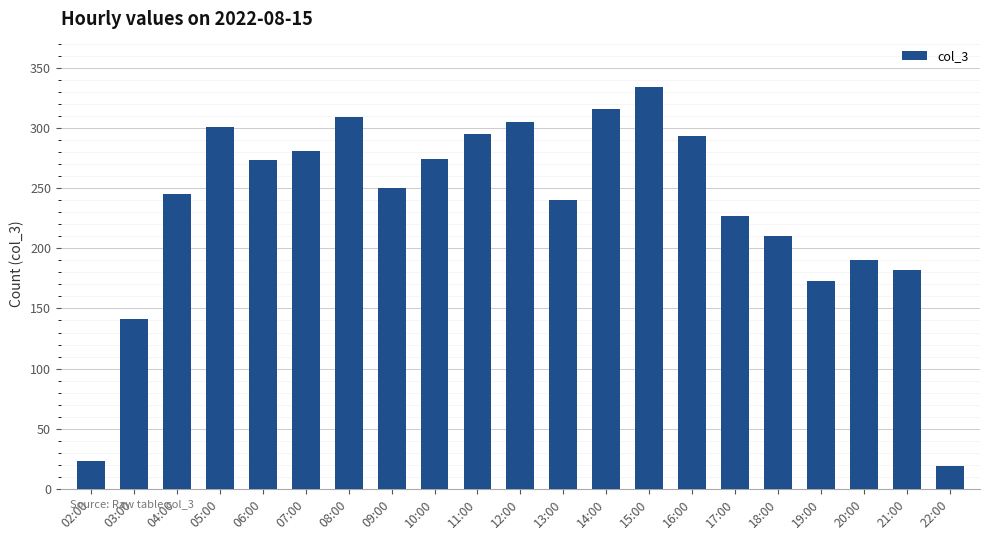

What is the difference between the maximum and second lowest values?

311